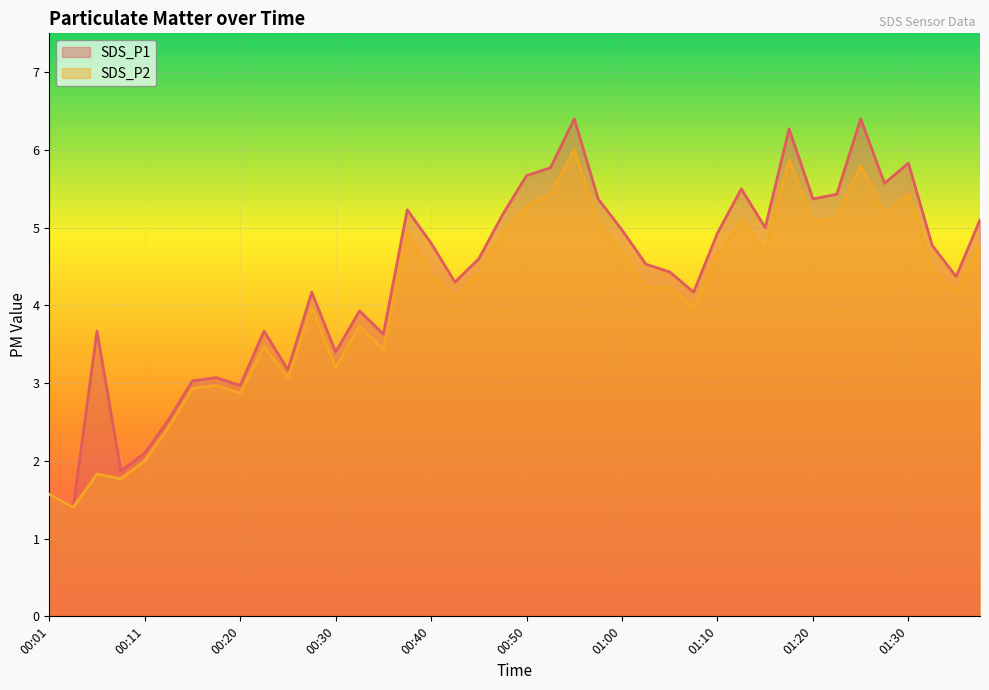

What value does the SDS_P1 series have at 01:10?

4.9